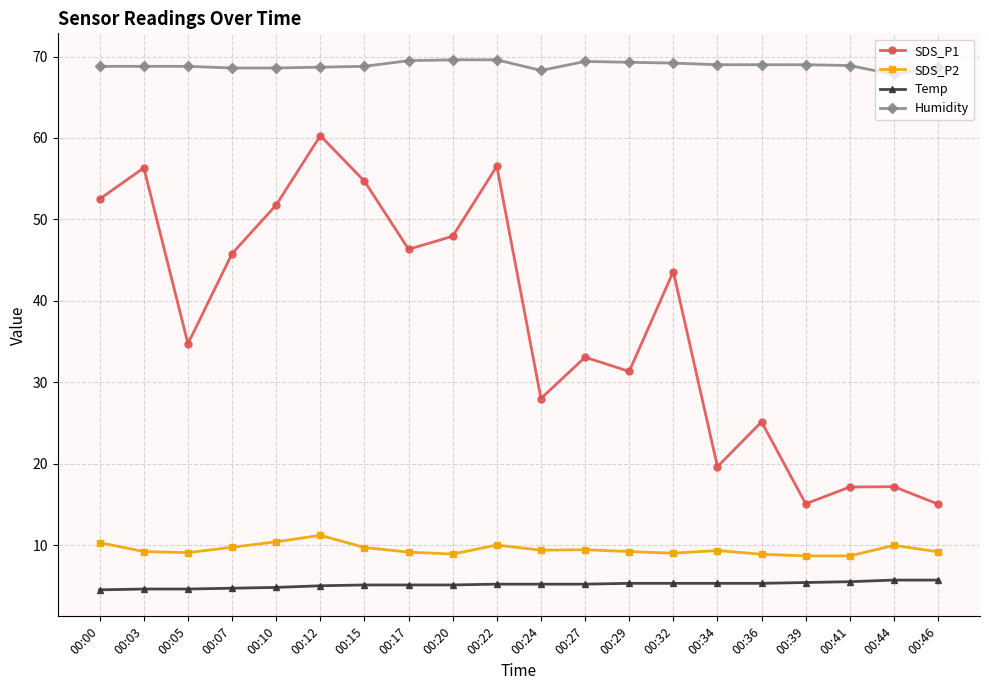

Is it true that SDS_P2 equals 5.3 at 00:22?

False